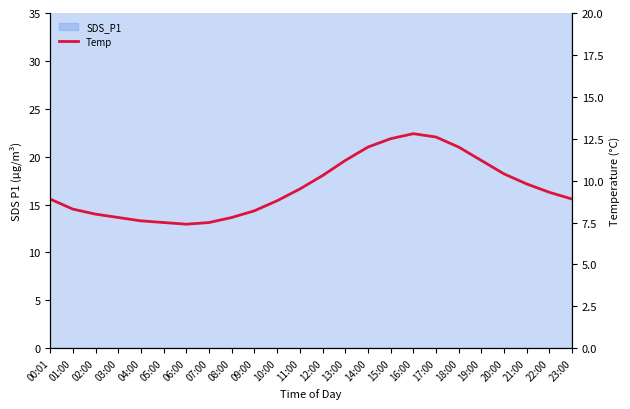

What is the smallest value displayed?

7.4